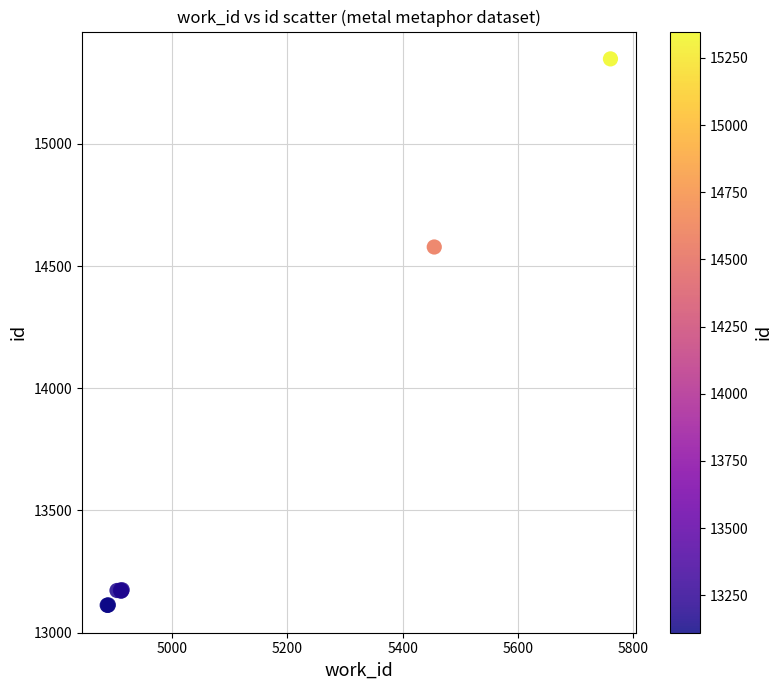

What Y value in the scatter plot is closest to 14229?

14578